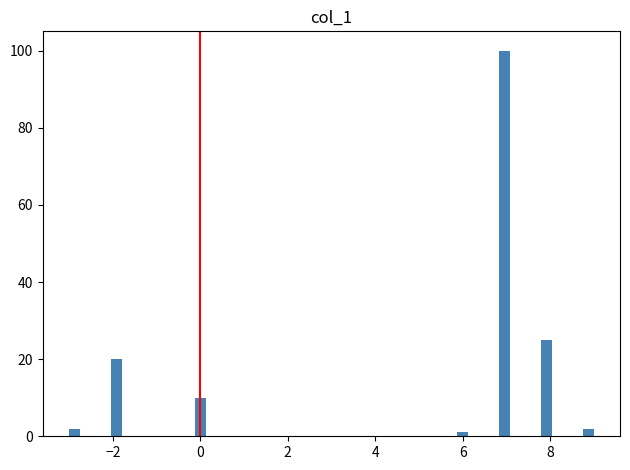

Read against the x-axis, roughly where is the centre of the tallest bar?

7.0